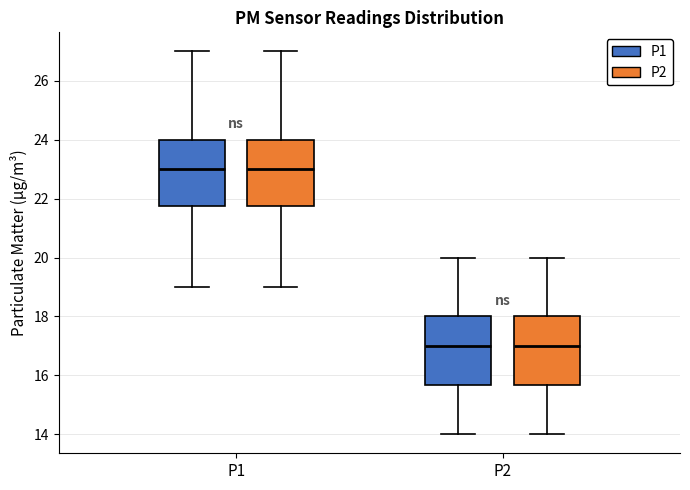

Where does the median line of the box for P1 (P2) sit on the y-axis? The values are not printed on the chart, so give them approximately, as read against the axis.

23.0